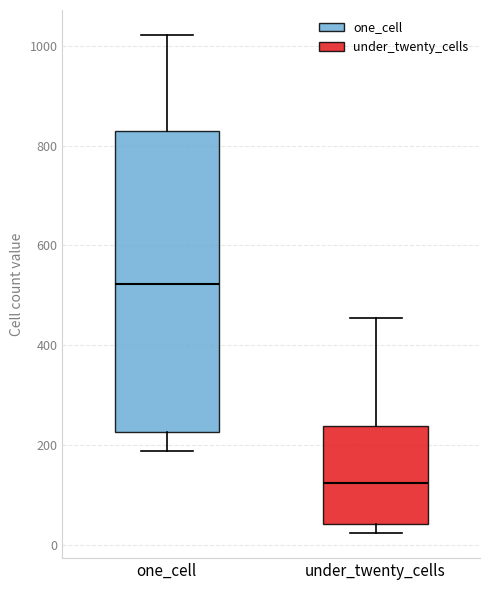

Where is the lower edge of the box for under_twenty_cells on the y-axis? The values are not printed on the chart, so give them approximately, as read against the axis.

40